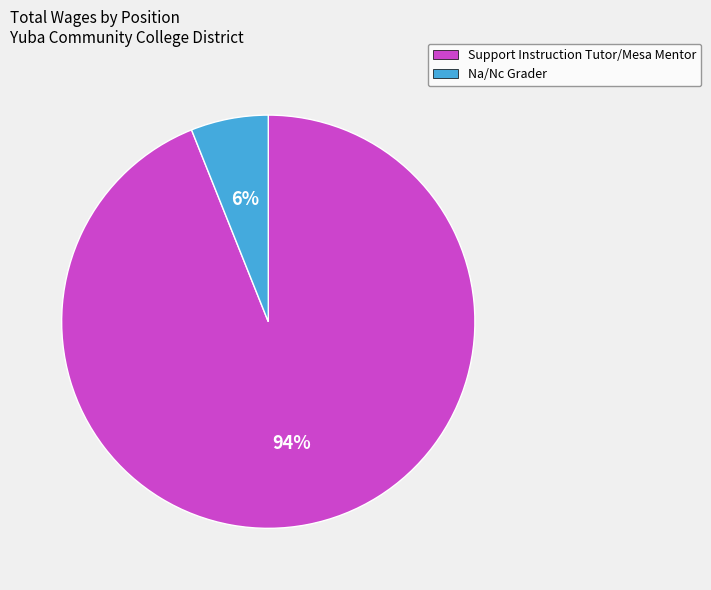

To the nearest percent, what percentage of the pie is Support Instruction Tutor/Mesa Mentor?

94%